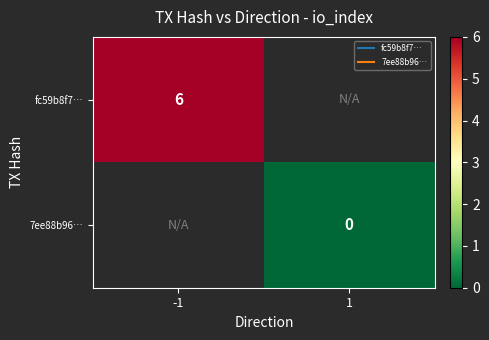

Which category has the highest value across all series?

-1